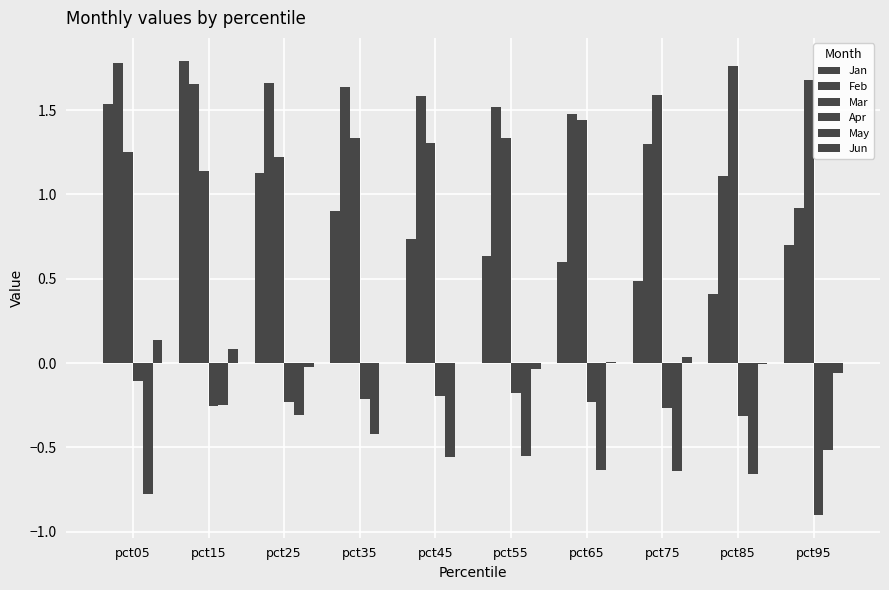

The Jun series shows 0.0 at pct75. True or false?

False